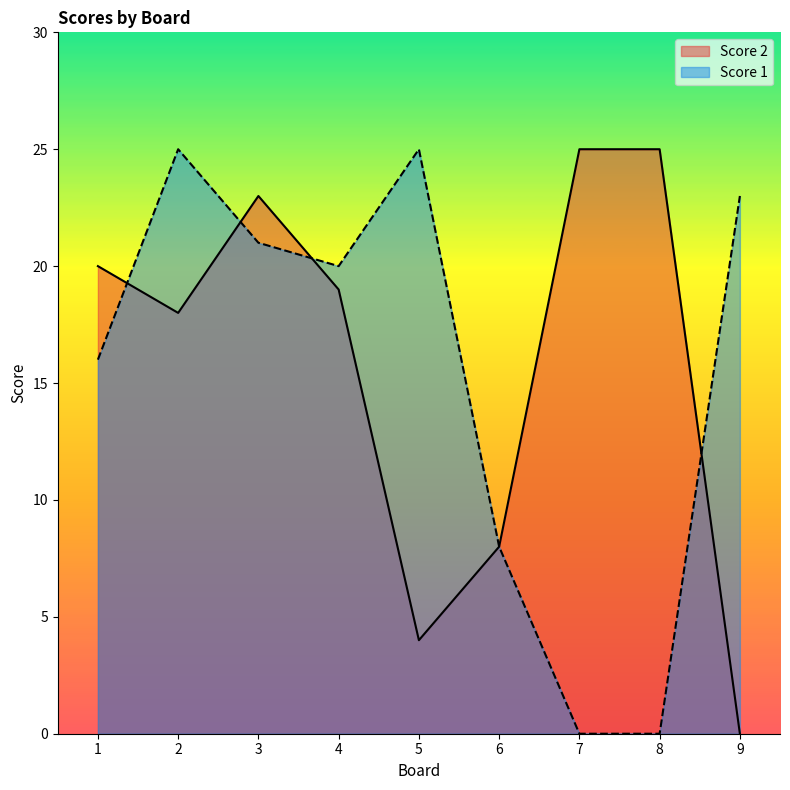

What are all the series names shown in the legend?

Score 2, Score 1